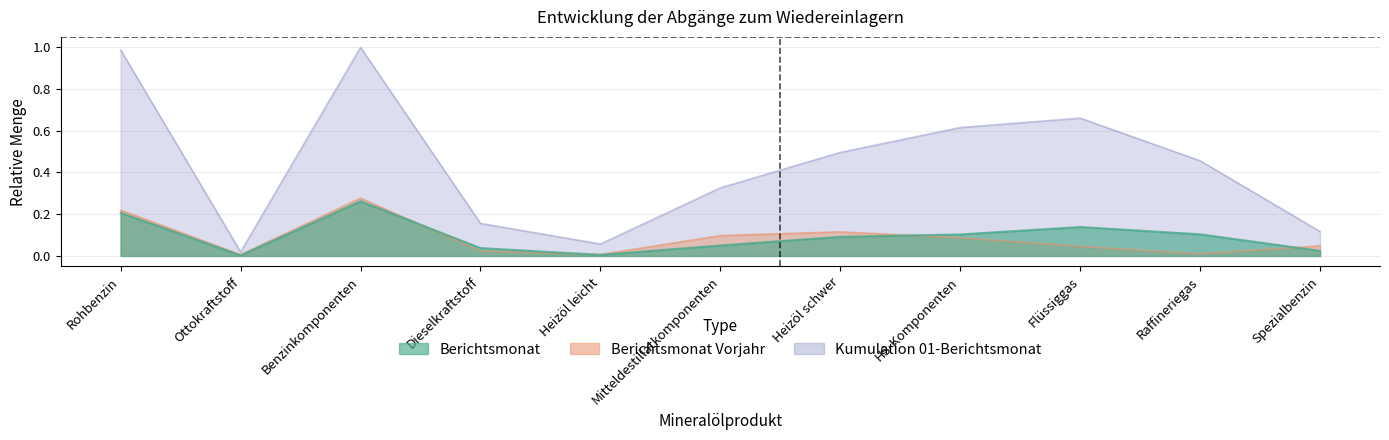

How many distinct data groups are displayed?

3